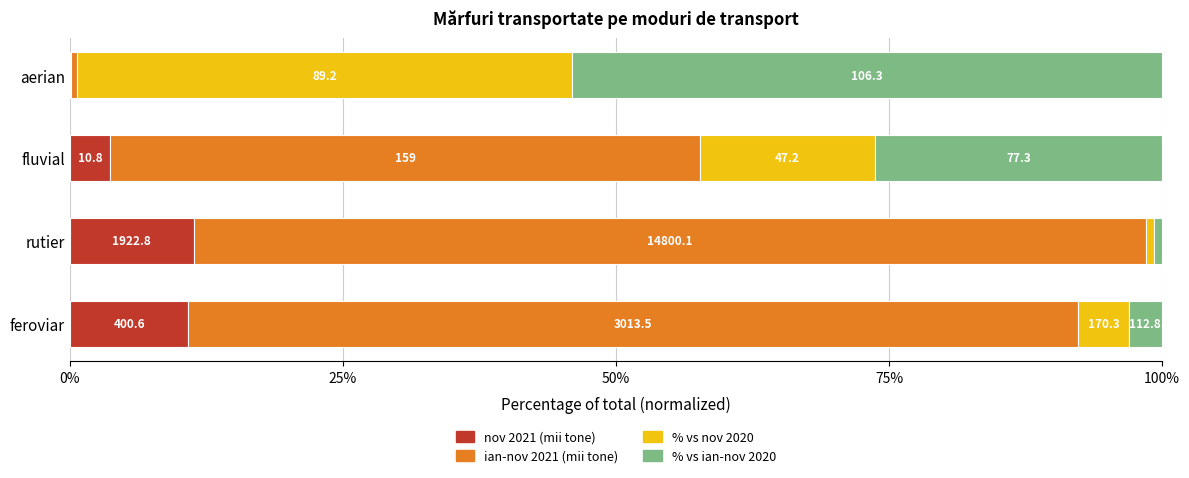

What are all the series names shown in the legend?

nov 2021 (mii tone), ian-nov 2021 (mii tone), % vs nov 2020, % vs ian-nov 2020